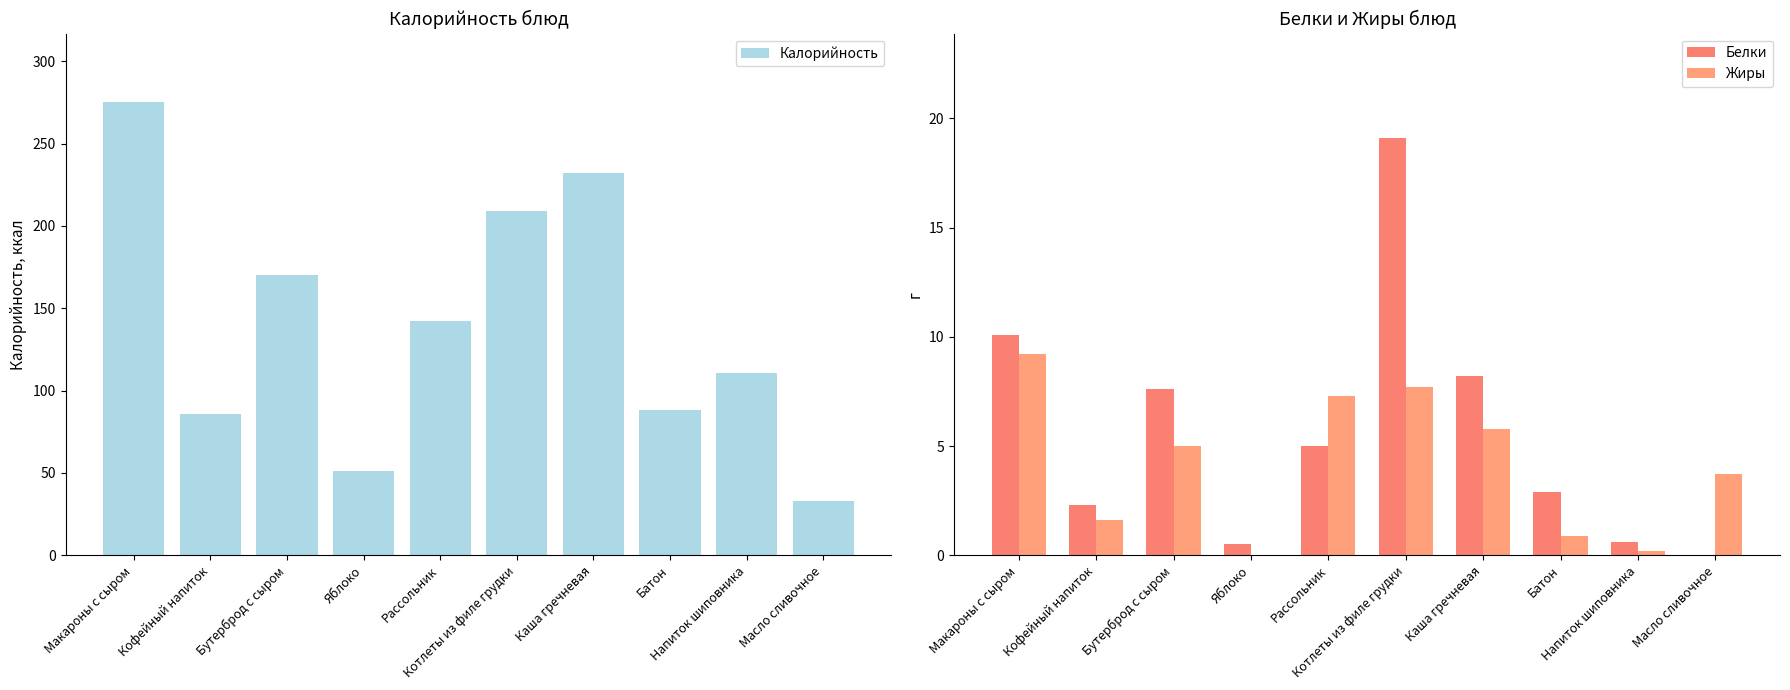

Rank the series at Котлеты из филе грудки from lowest to highest value.

Жиры, Белки, Калорийность